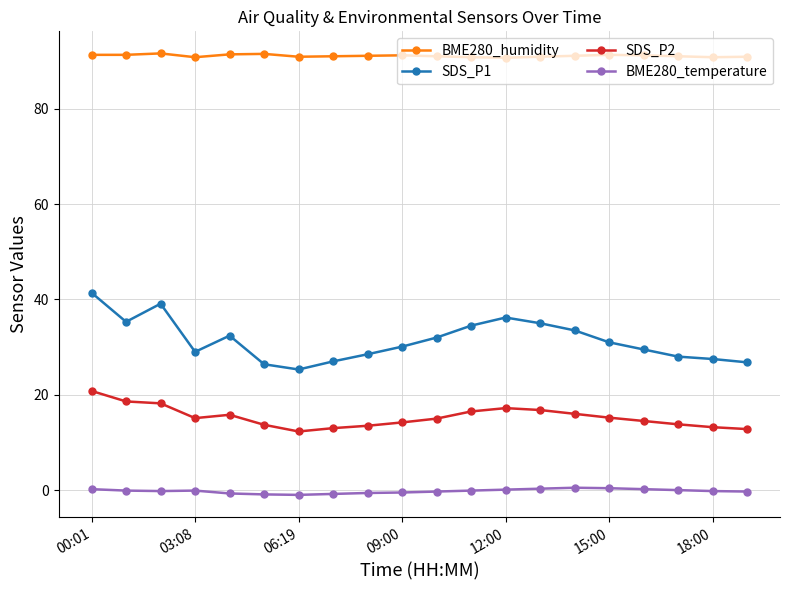

Rank the series by their average value, from highest to lowest.

BME280_humidity, SDS_P1, SDS_P2, BME280_temperature